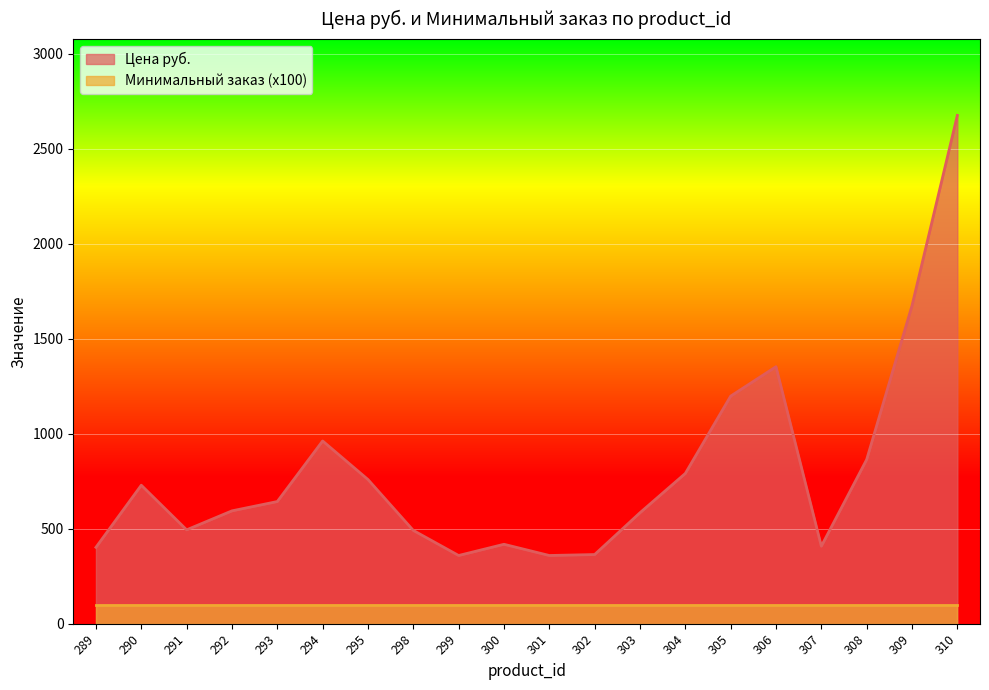

Which has a higher value, 308 or 305?

305